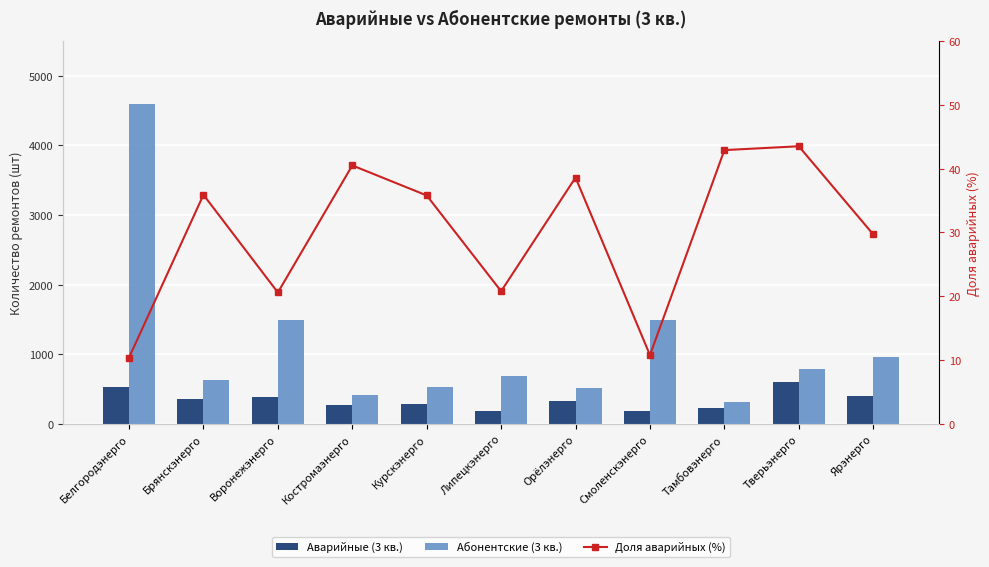

Which category has the lowest value in the Аварийные (3 кв.) series?

Липецкэнерго